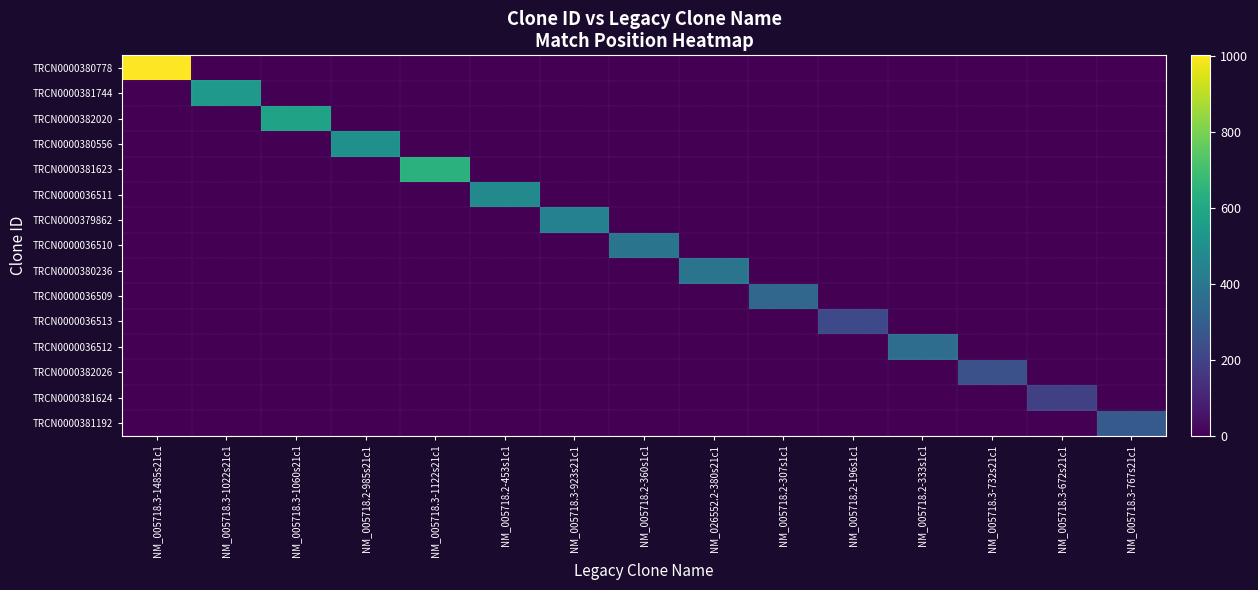

What is the greatest value displayed?

1003